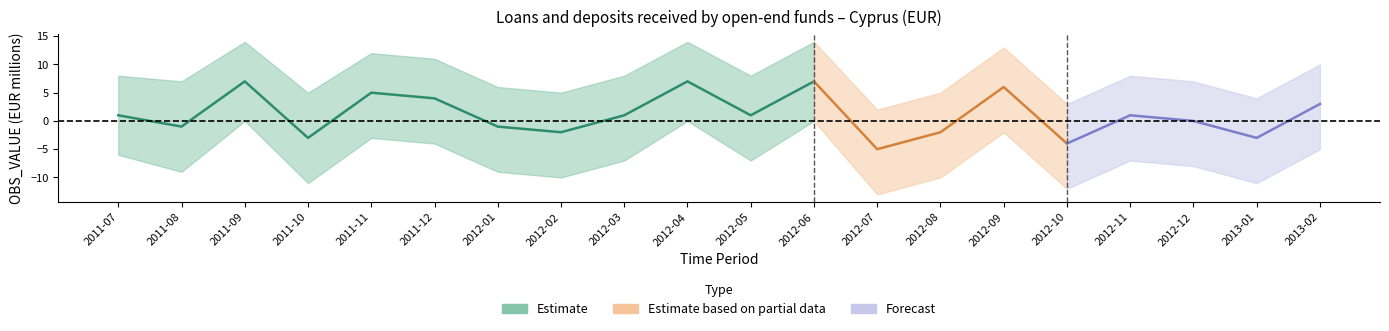

Rank the categories by value from highest to lowest.

2011-09, 2012-04, 2012-06, 2012-09, 2011-11, 2011-12, 2013-02, 2011-07, 2012-03, 2012-05, 2012-11, 2012-12, 2011-08, 2012-01, 2012-02, 2012-08, 2011-10, 2013-01, 2012-10, 2012-07